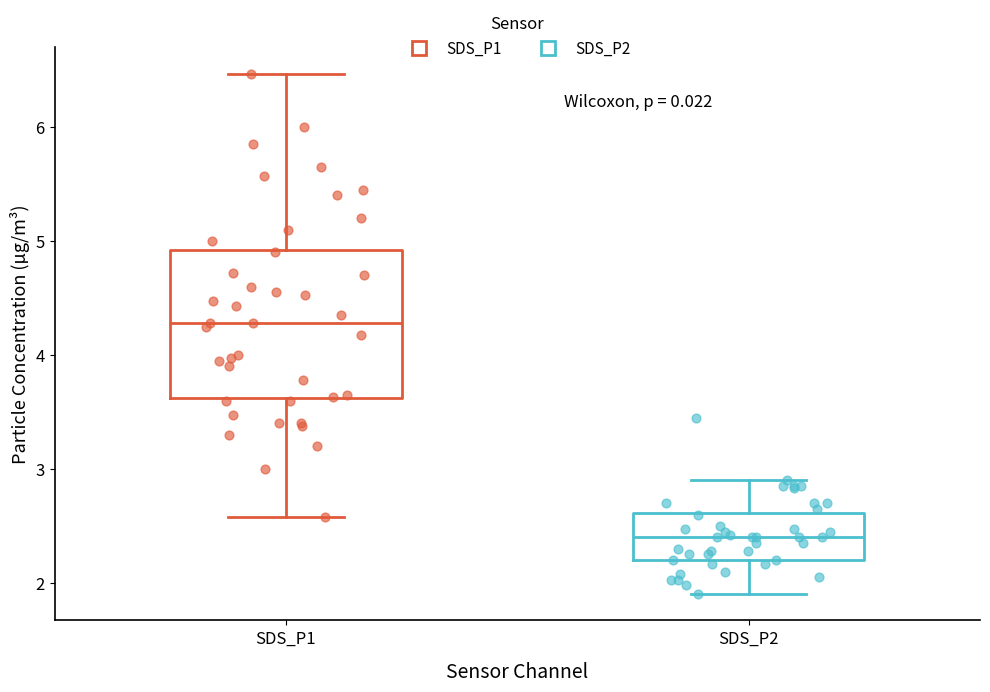

Reading left to right, transcribe this box plot: for each box, give where its median line is, the range the box spans, and where its two whiskers end, as read against the y-axis. The values are not printed on the chart, so give them approximately, as read against the axis.

SDS_P1: median 4.3, box 3.6 to 4.9, whiskers 2.6 to 6.5
SDS_P2: median 2.4, box 2.2 to 2.6, whiskers 1.9 to 2.9